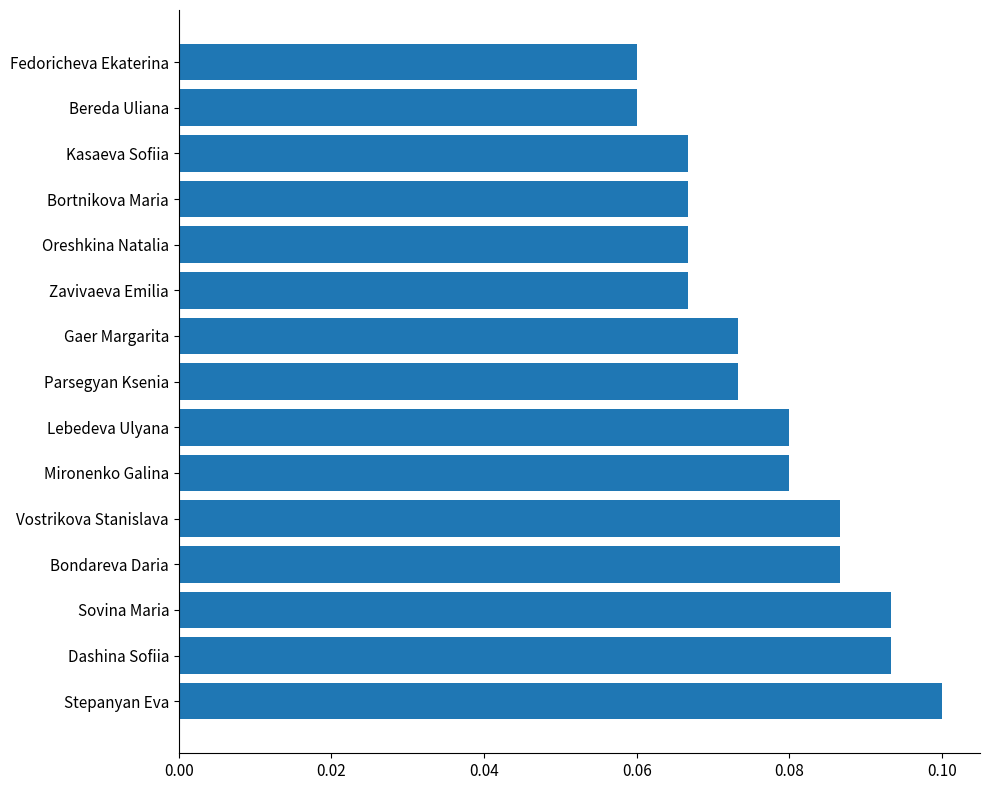

Which category has the highest value across all series?

Stepanyan Eva